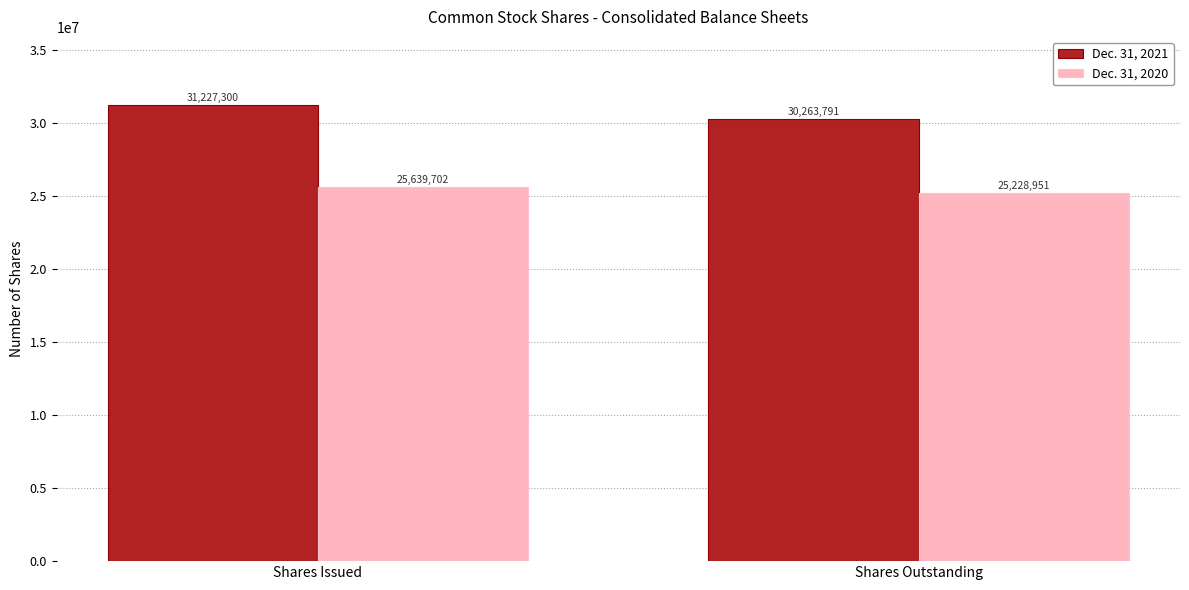

Does the chart contain any negative values?

No